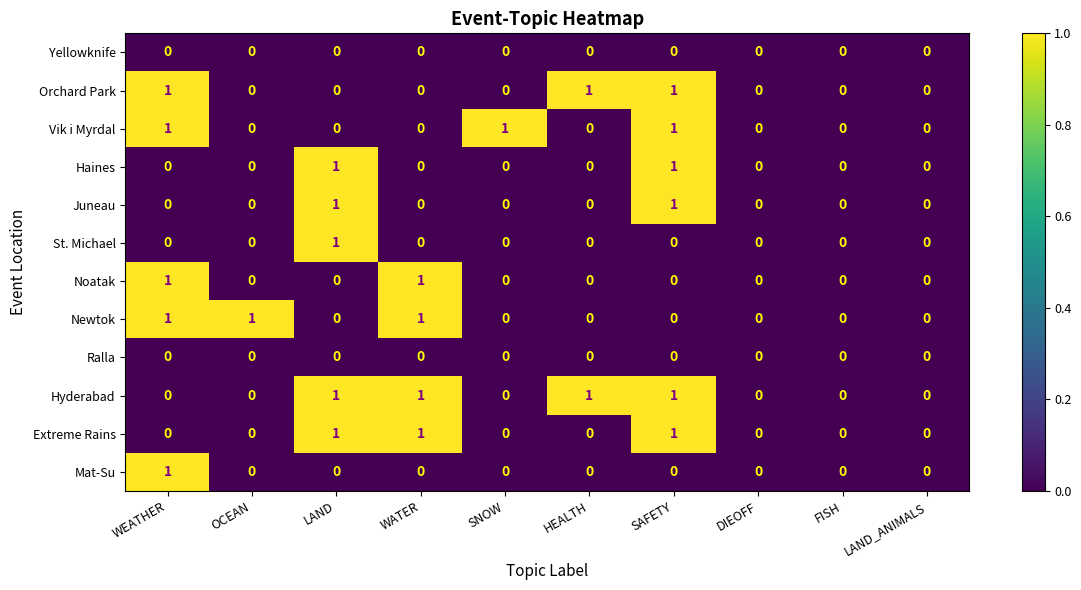

Is it true that Haines equals -1 at WEATHER?

False